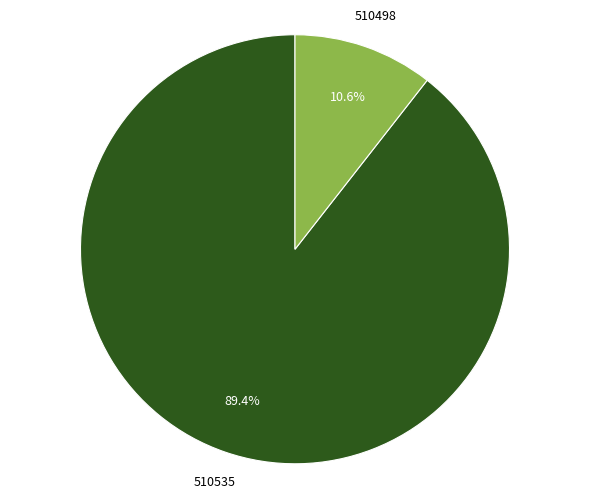

Which has a higher value, 510498 or 510535?

510535